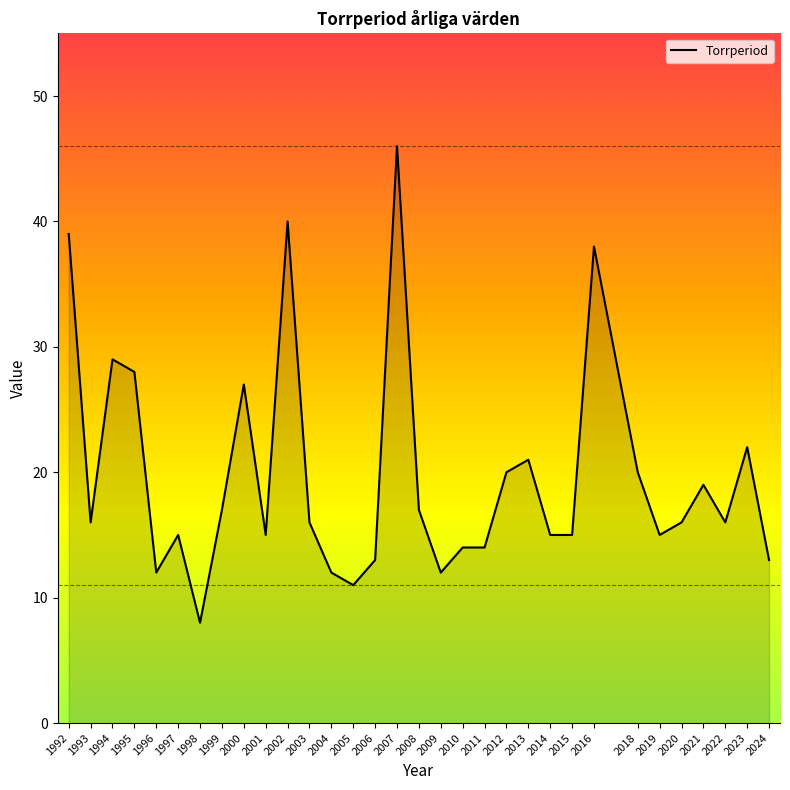

How many lines are shown in the chart?

1